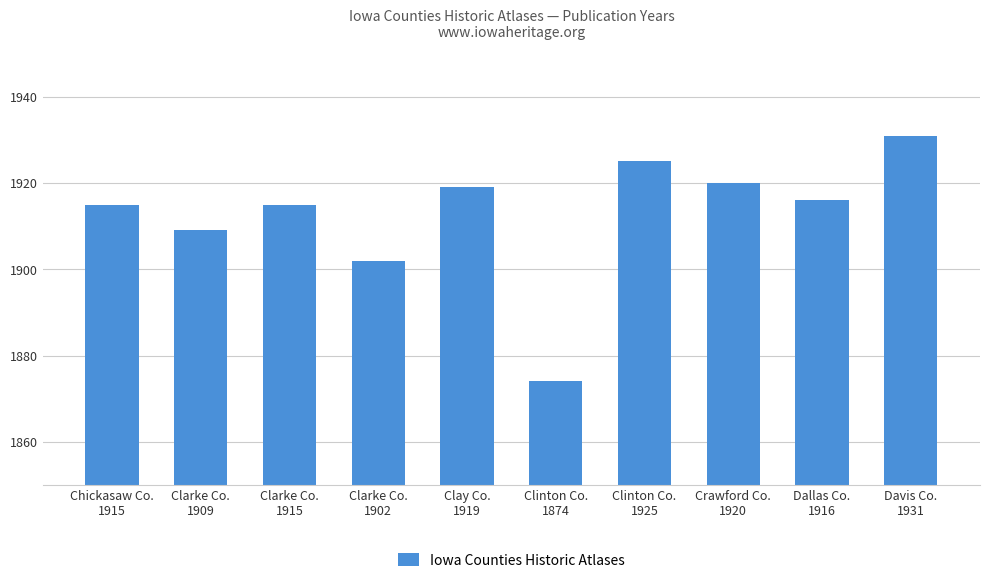

Reading left to right, what are all the values shown in this chart?

1915	1909	1915	1902	1919	1874	1925	1920	1916	1931